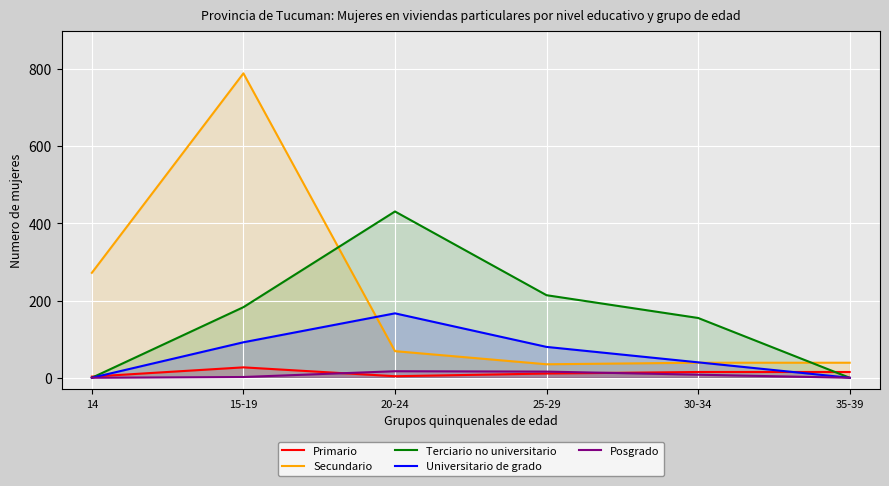

True or false: Terciario no universitario and Universitario de grado cross at least once.

False